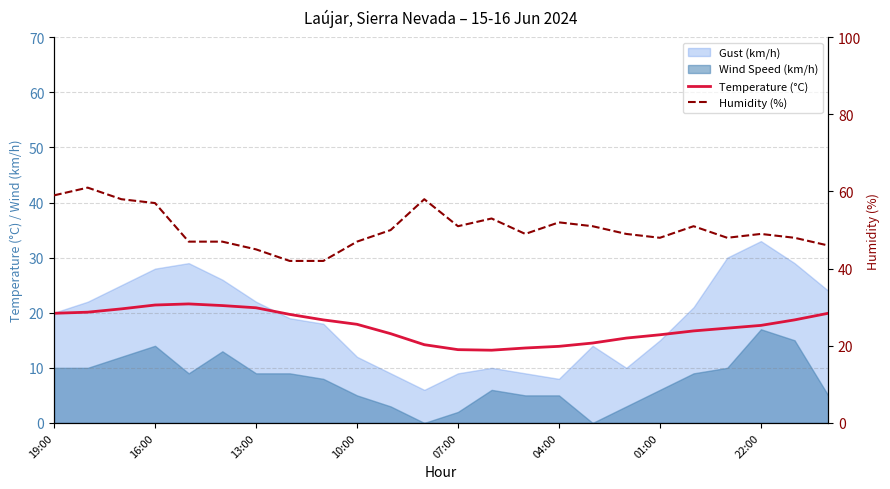

Reading left to right, what are all the values shown in this chart?

Temperature (°C): 19.9	20.1	20.7	21.4	21.6	21.3	20.9	19.7	18.7	17.9	16.2	14.2	13.3	13.2	13.6	13.9	14.5	15.4	16.0	16.7	17.2	17.7	18.7	19.9
Humidity (%): 59.0	61.0	58.0	57.0	47.0	47.0	45.0	42.0	42.0	47.0	50.0	58.0	51.0	53.0	49.0	52.0	51.0	49.0	48.0	51.0	48.0	49.0	48.0	46.0